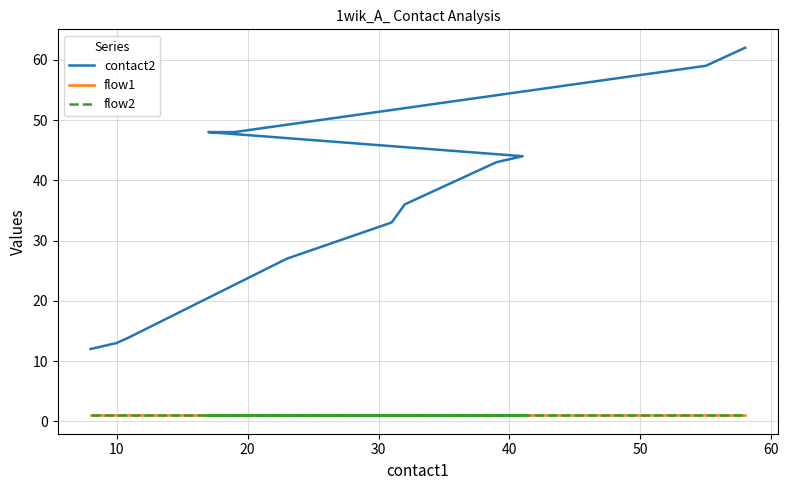

What is the label of the 10th point from the right?

10